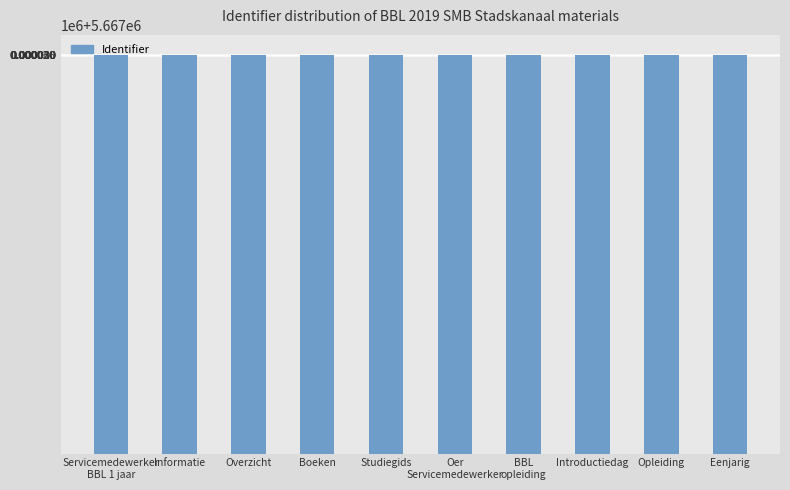

The chart shows a value of 5667035 at Opleiding. True or false?

True